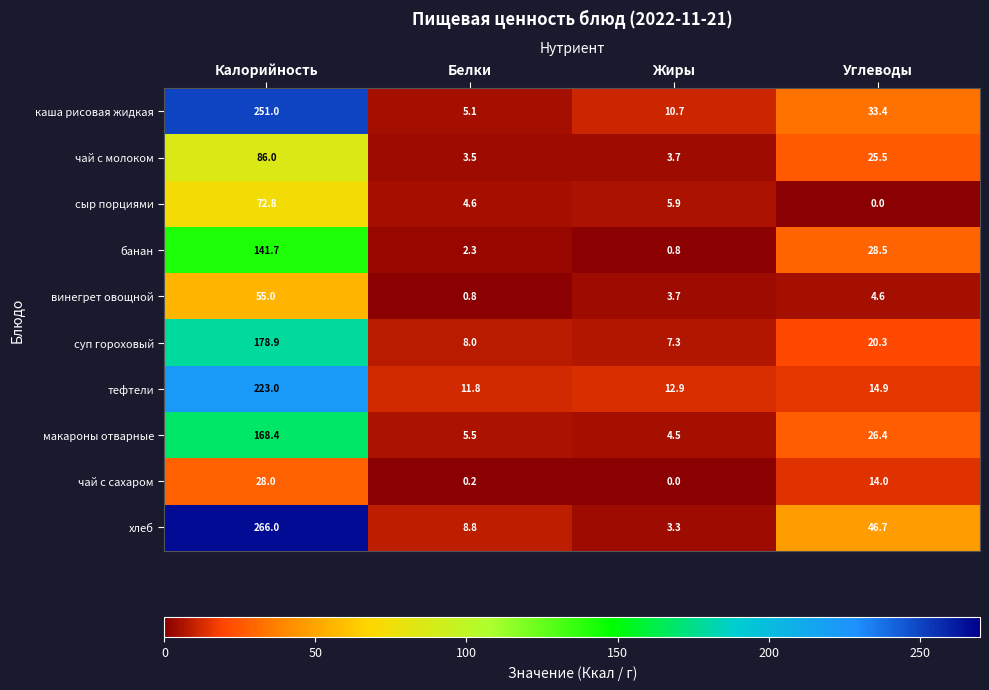

At which label does винегрет овощной reach its minimum?

Белки